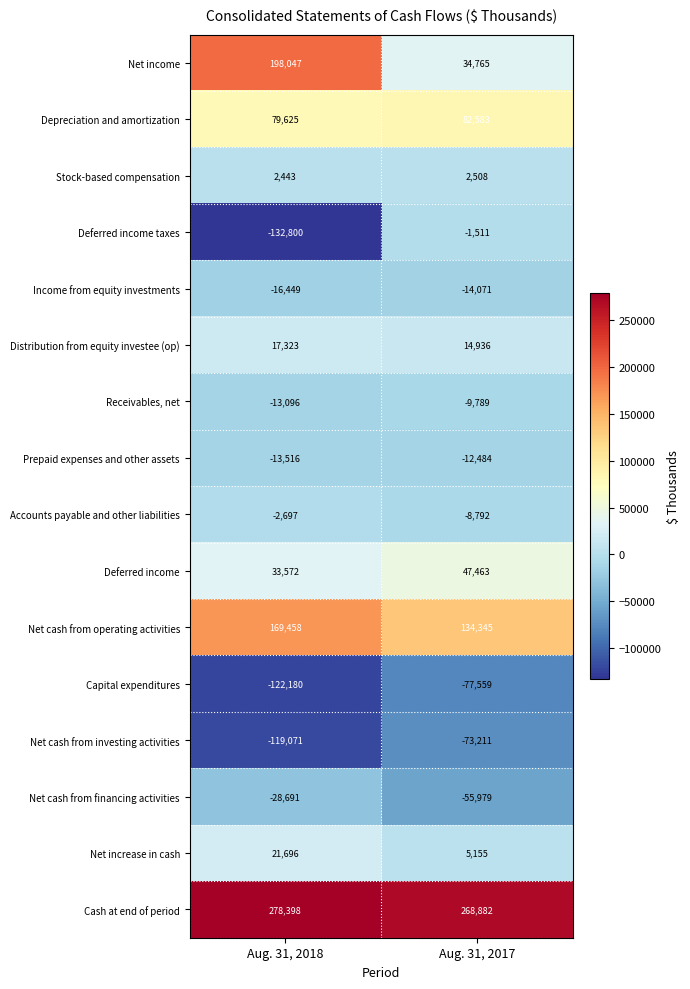

True or false: Deferred income taxes has a value of -2064 at Aug. 31, 2017.

False